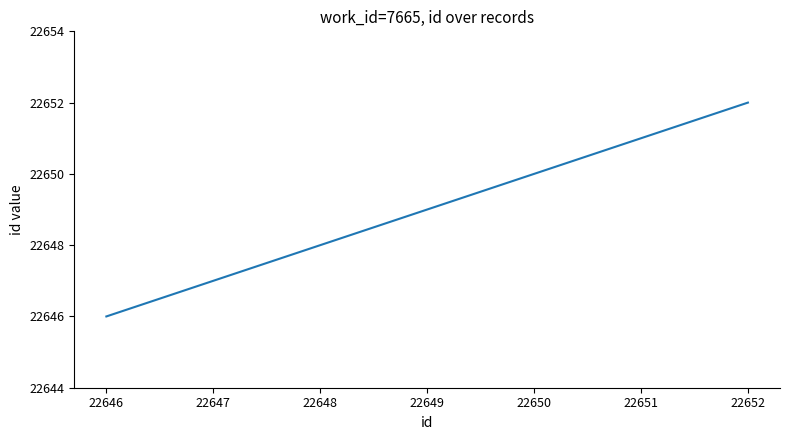

List the labels in order of value, largest first.

22652, 22651, 22650, 22649, 22648, 22647, 22646